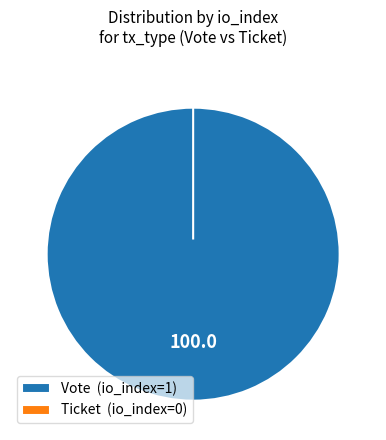

True or false: Ticket accounts for 0% of the total.

True